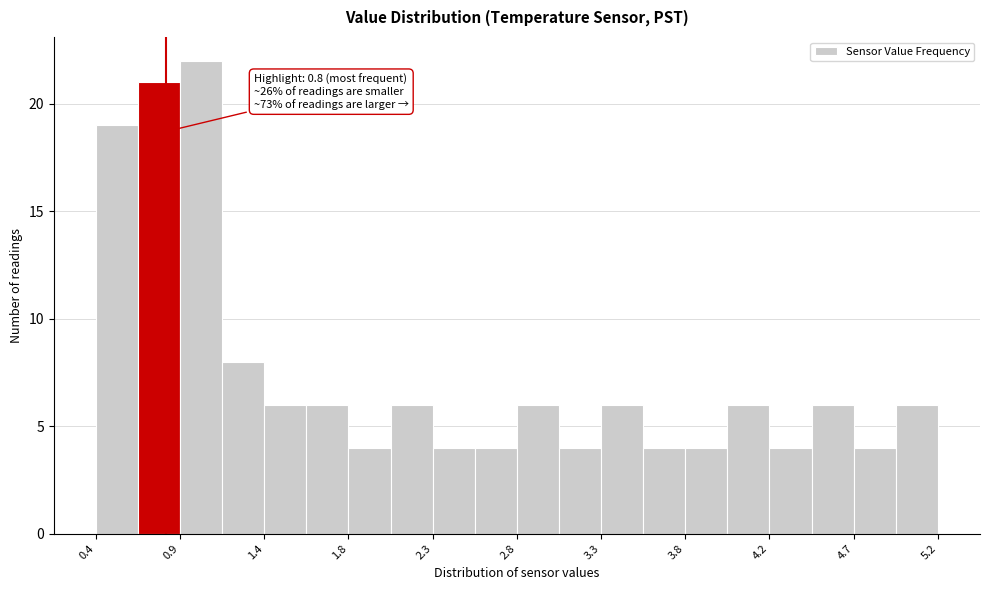

Over which range of the x-axis is the bar tallest?

0.88 to 1.12